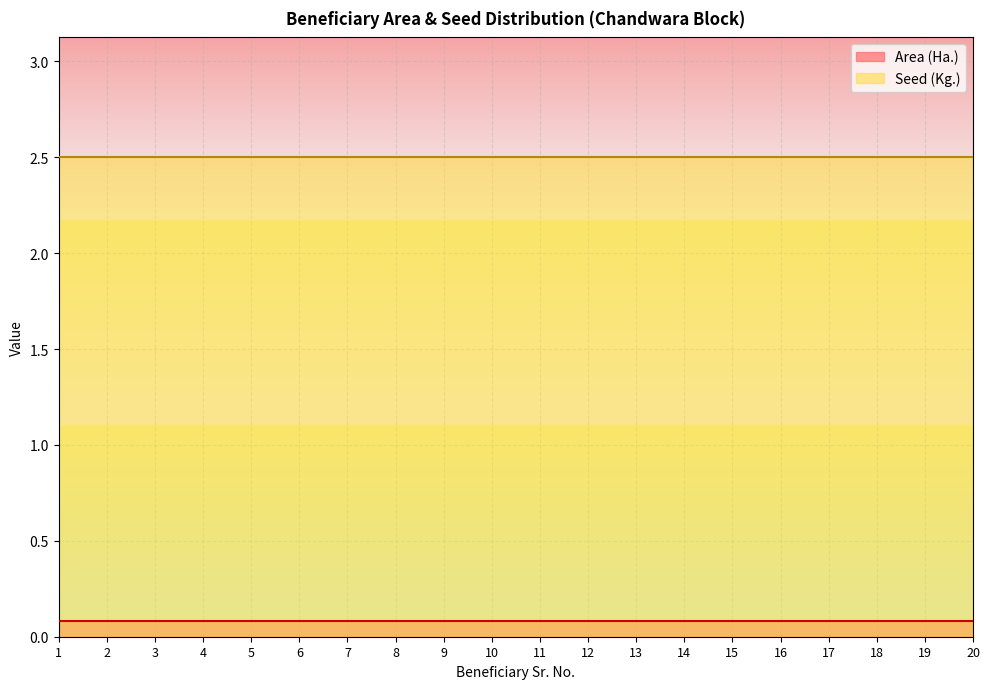

Read the Area (Ha.) value at 4.

0.1